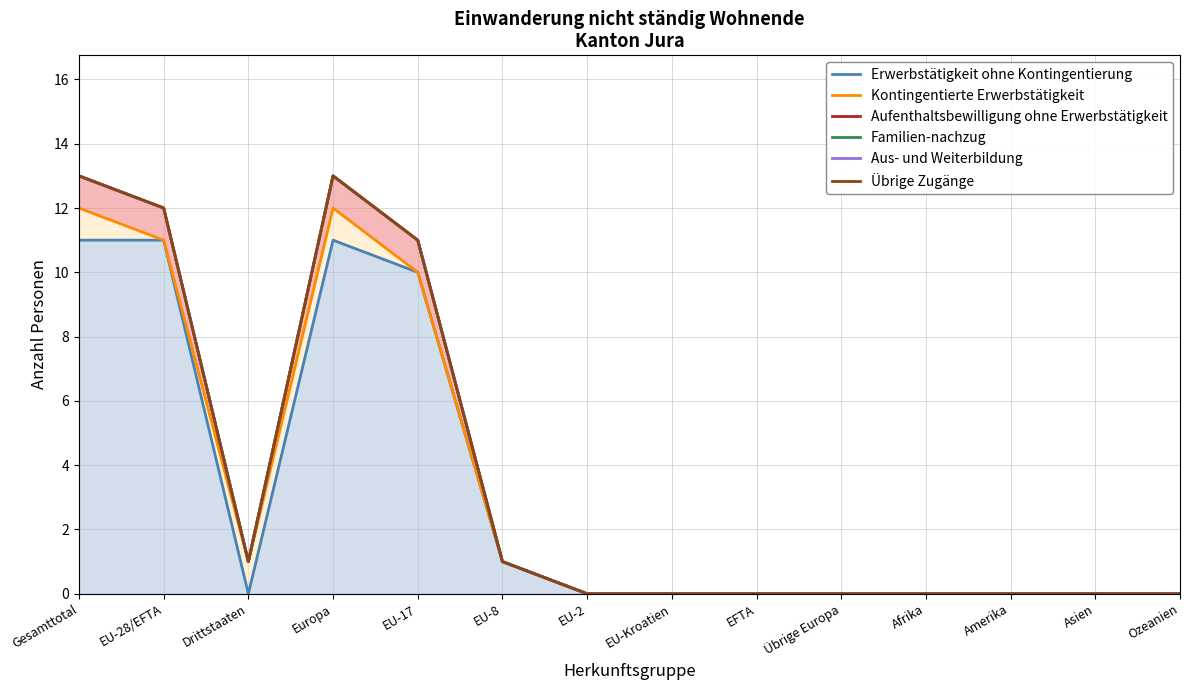

How many lines are shown in the chart?

6